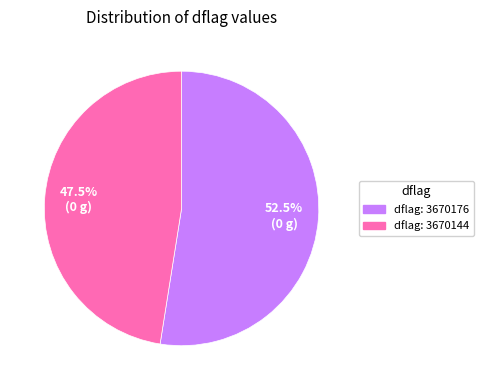

Does any single category account for the majority?

Yes